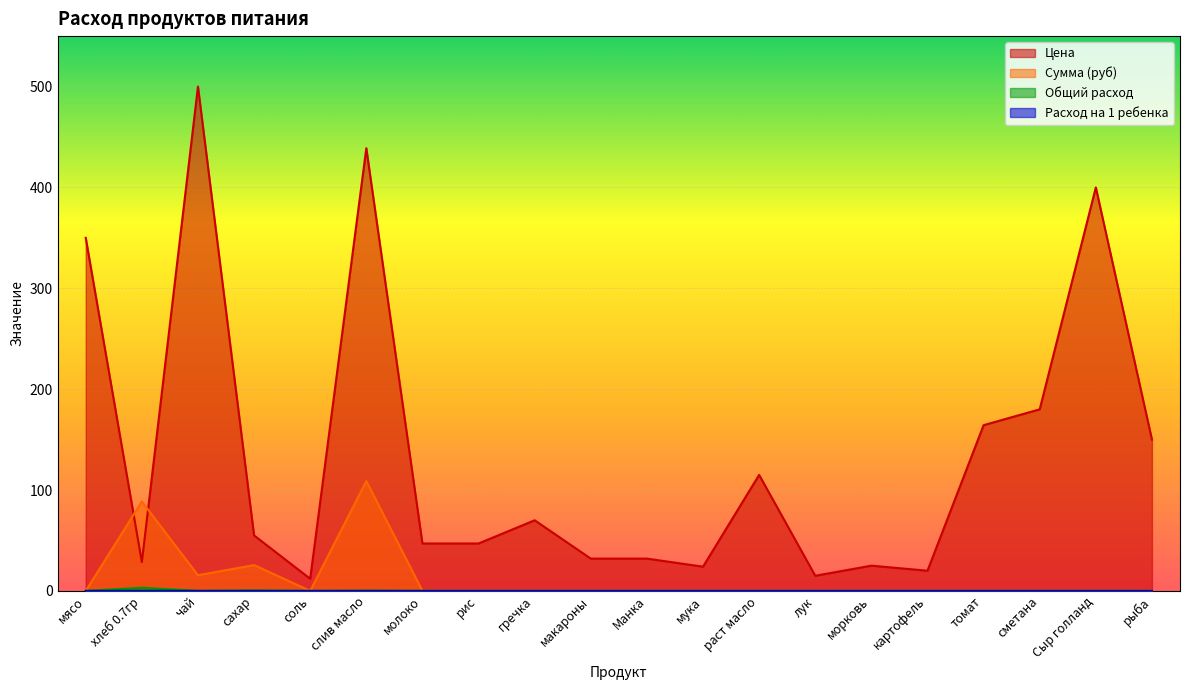

What is the label of the 9th point from the left?

гречка